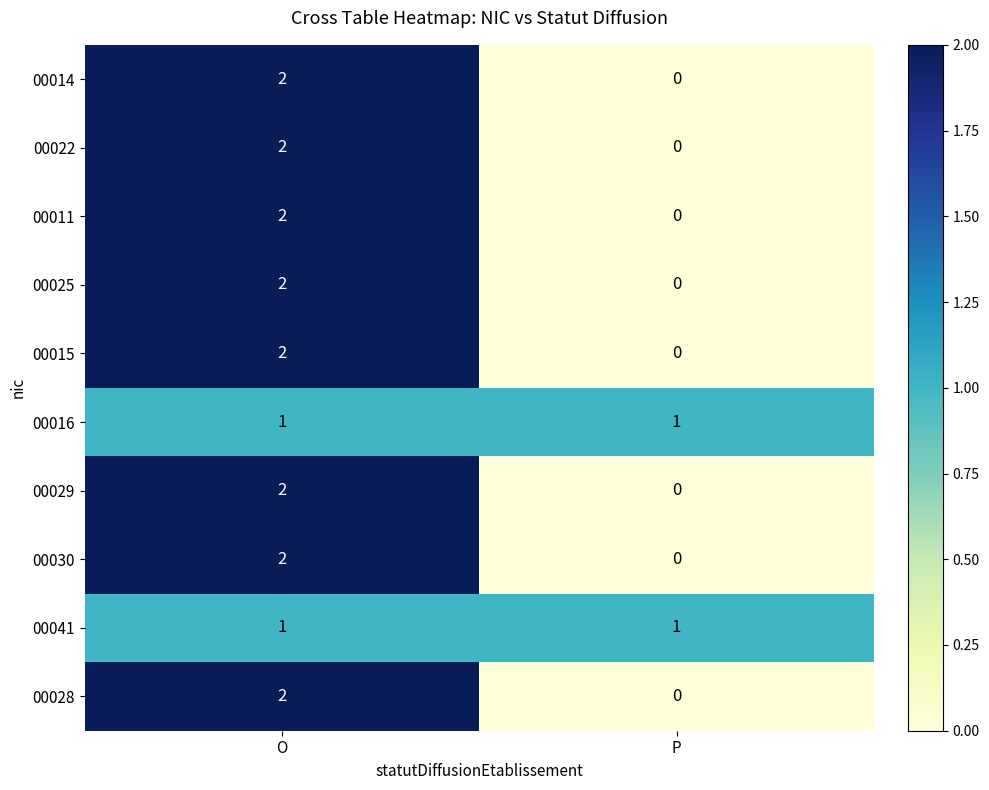

List the labels in order of 00030 value, largest first.

O, P